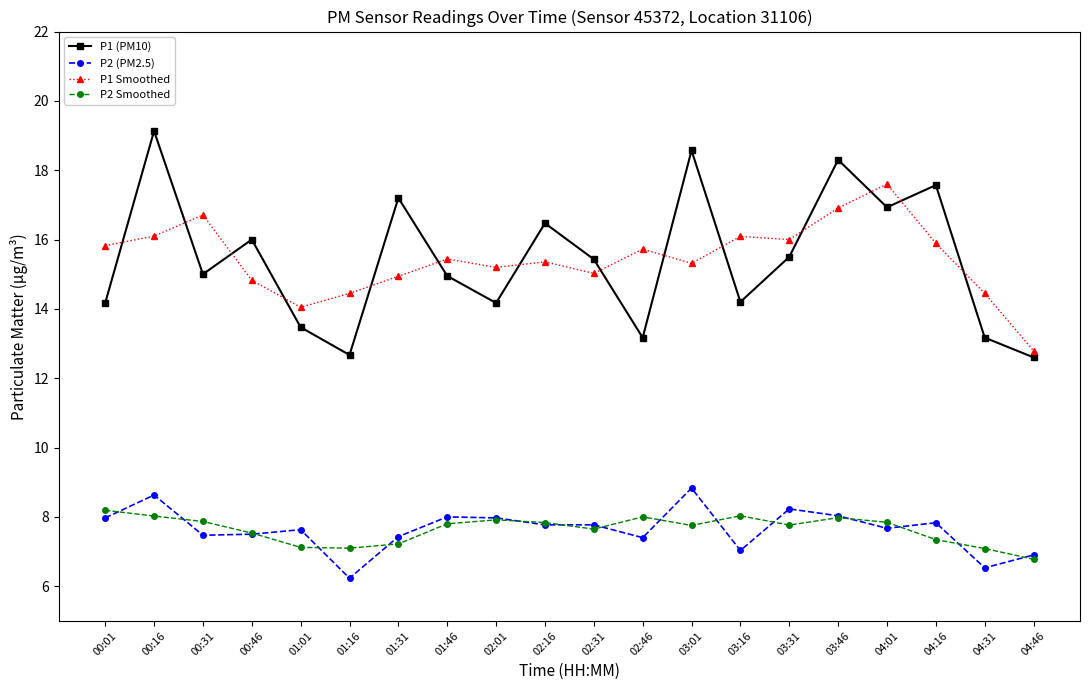

At 03:01, list the series in order from largest to smallest.

P1 (PM10), P1 Smoothed, P2 (PM2.5), P2 Smoothed